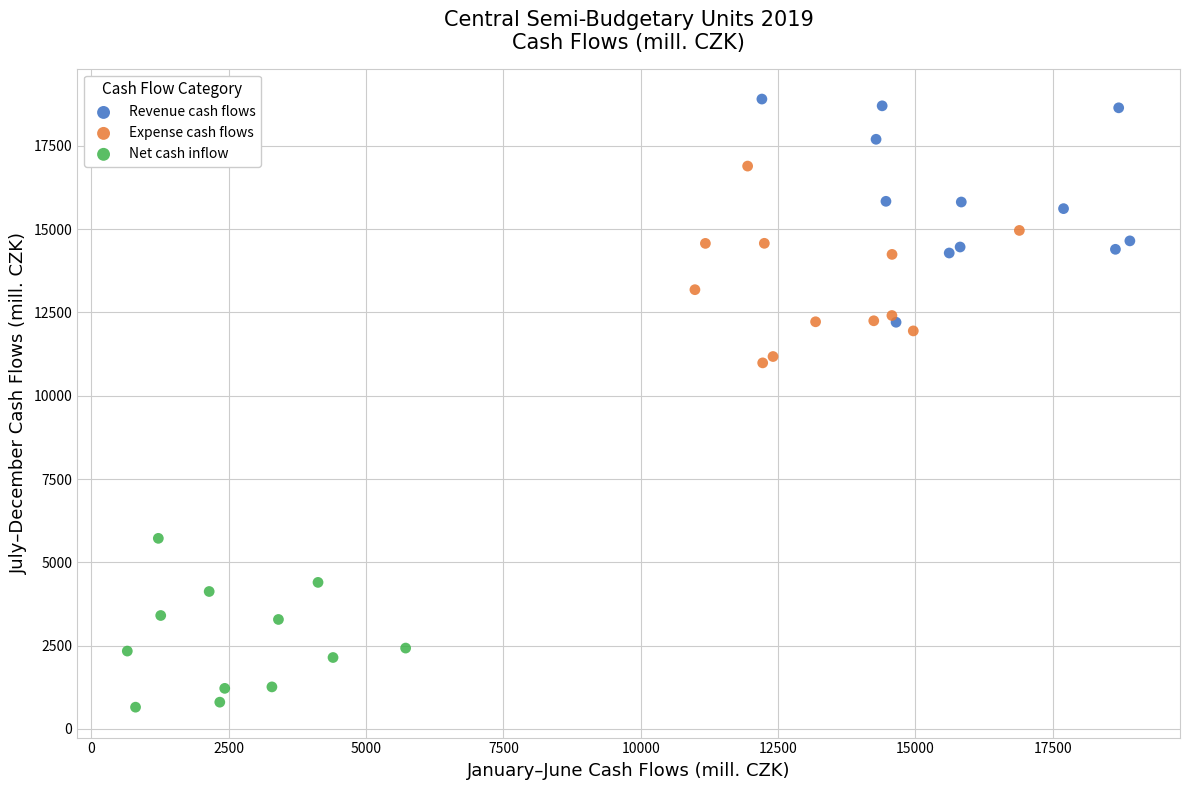

Which series contains the highest Y value?

Revenue cash flows